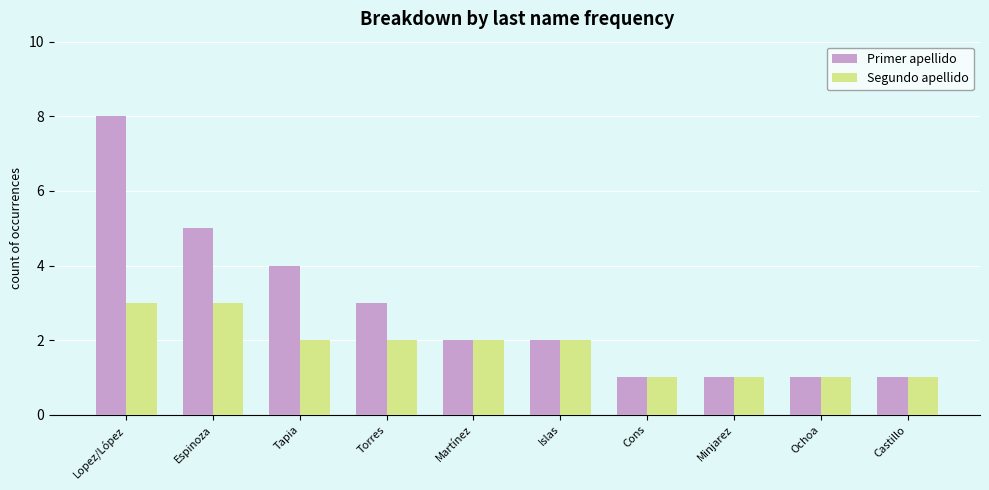

What is the label of the 6th bar from the left?

Islas